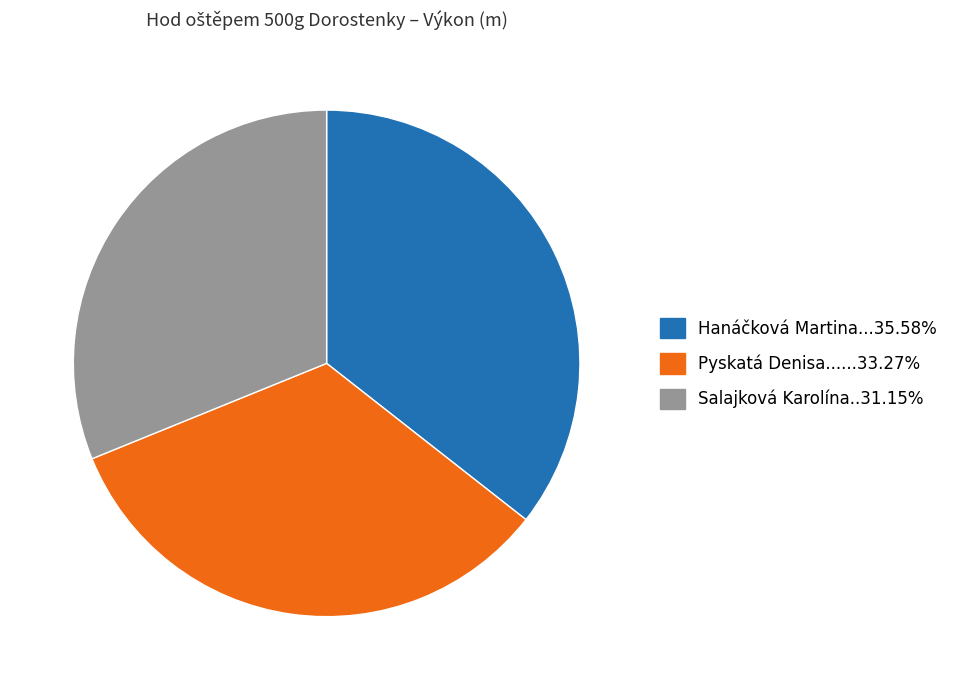

Is the sum of Pyskatá Denisa......33.27% and Salajková Karolína..31.15% greater than half?

Yes